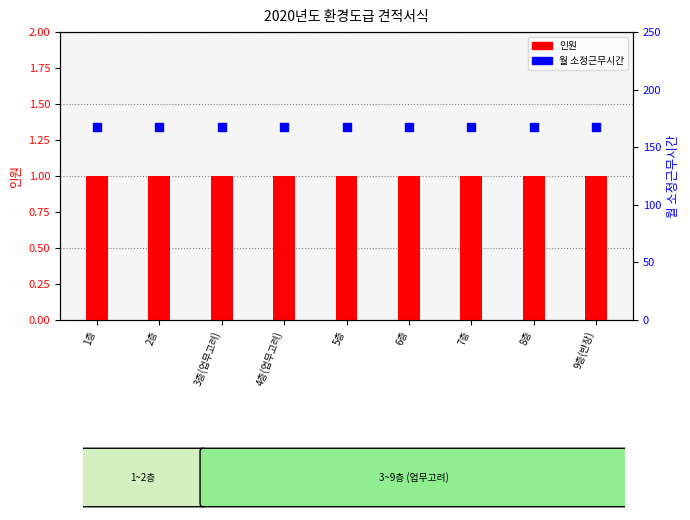

What are all the series names shown in the legend?

인원, 월 소정근무시간